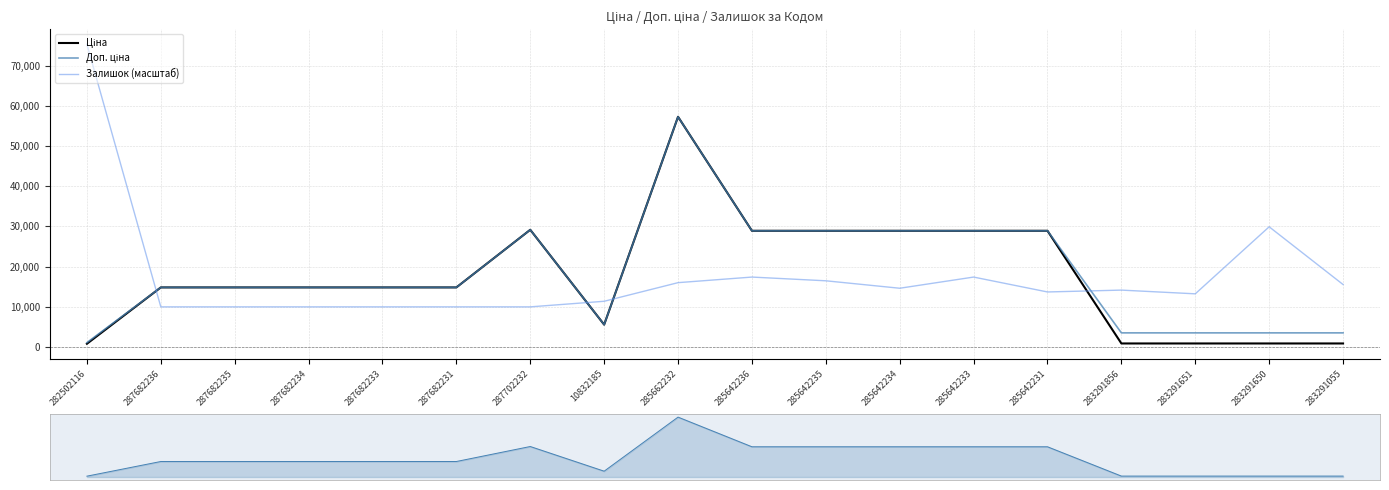

What is the highest value of the Залишок (масштаб) series?

75282.9